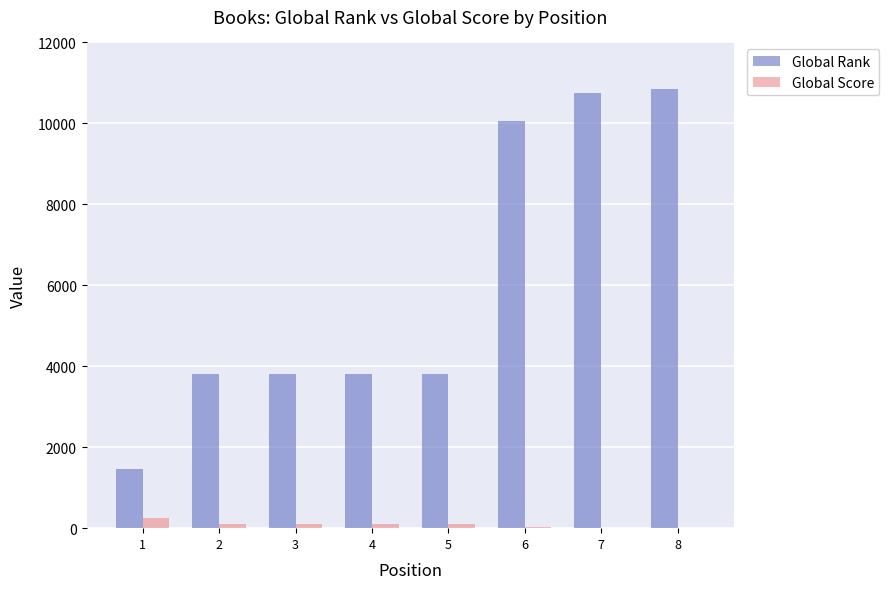

The value of Global Rank at 2 is 5215. True or false?

False